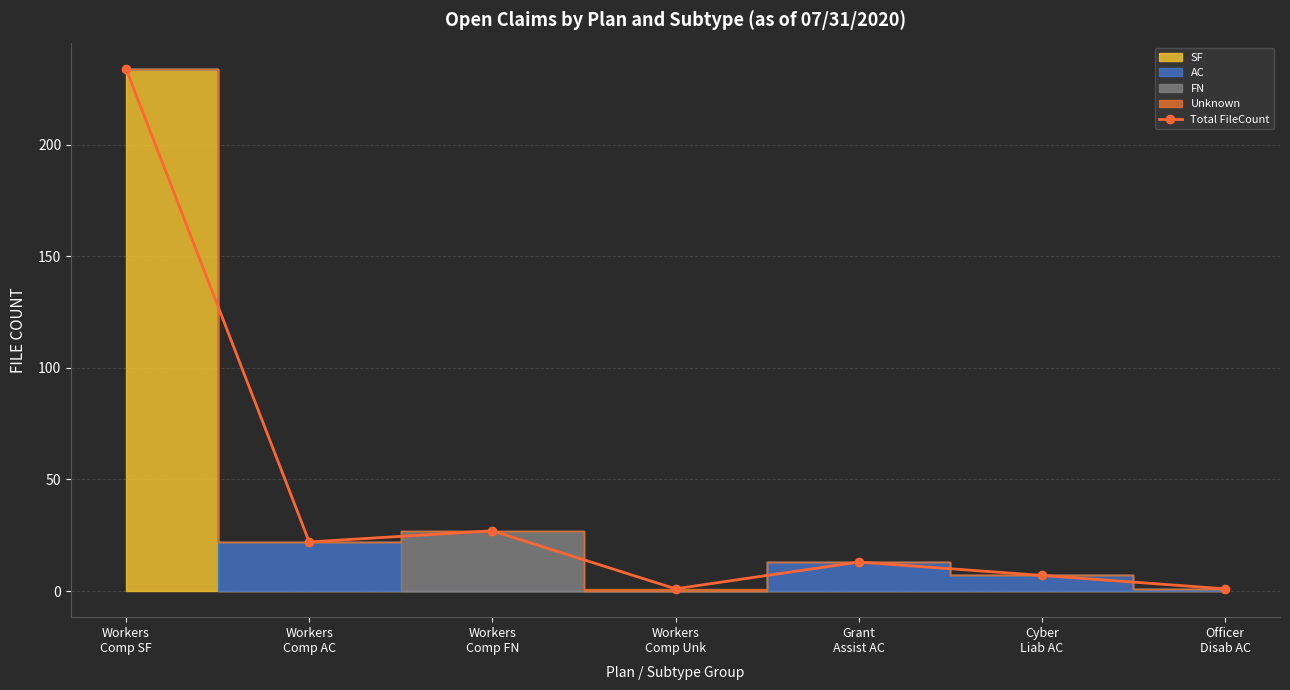

Which has a higher value, Cyber
Liab AC or Workers
Comp Unk?

Cyber
Liab AC